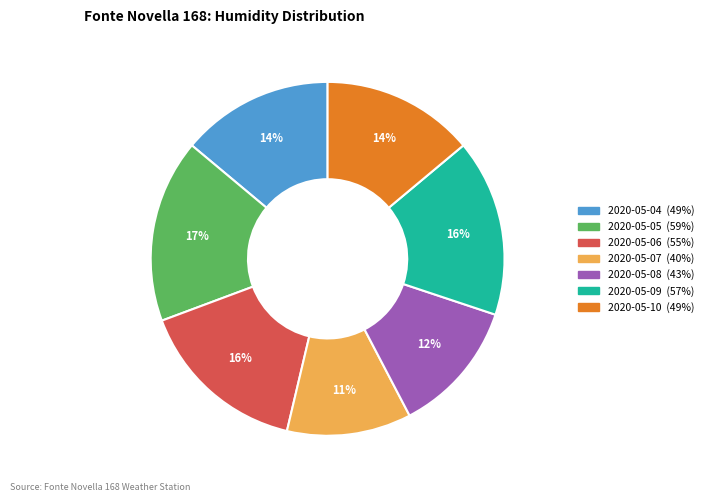

Count the number of slices in the pie.

7